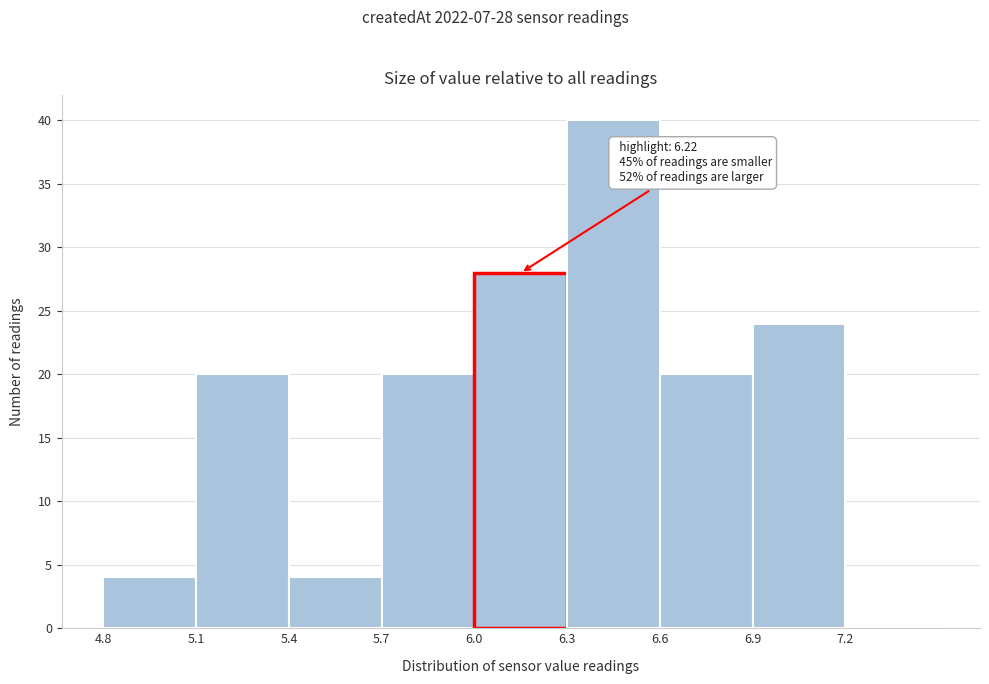

Over which range of the x-axis is the bar tallest?

6.3 to 6.6